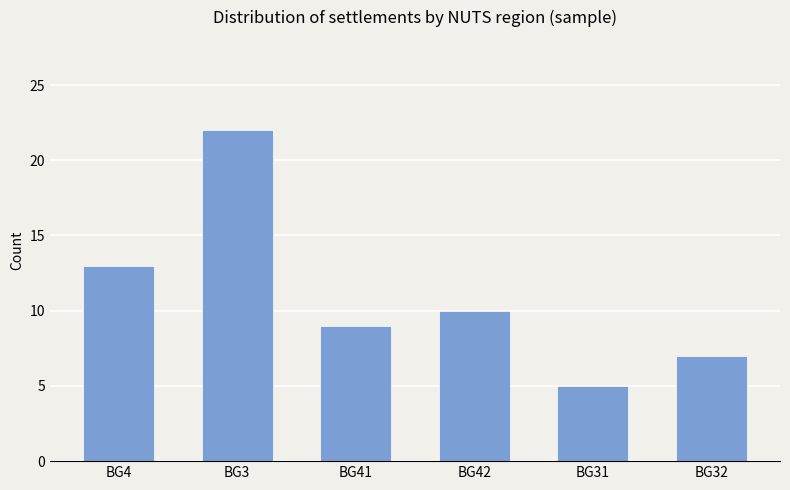

Count the values in the range 7 to 13.

4